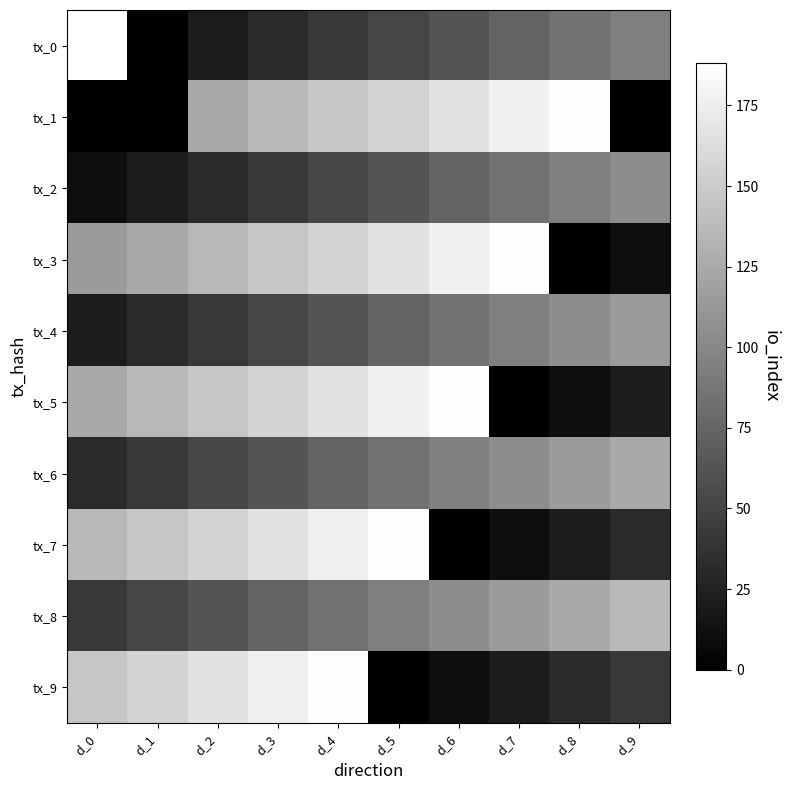

Reading left to right, transcribe all the data shown in this chart.

tx_0: d_0=188.0	d_1=0.0	d_2=20.8	d_3=31.2	d_4=41.6	d_5=52.0	d_6=62.4	d_7=72.8	d_8=83.2	d_9=93.6
tx_1: d_0=0.0	d_1=0.0	d_2=124.8	d_3=135.2	d_4=145.6	d_5=156.0	d_6=166.4	d_7=176.8	d_8=187.2	d_9=0.0
tx_2: d_0=10.4	d_1=20.8	d_2=31.2	d_3=41.6	d_4=52.0	d_5=62.4	d_6=72.8	d_7=83.2	d_8=93.6	d_9=104.0
tx_3: d_0=114.4	d_1=124.8	d_2=135.2	d_3=145.6	d_4=156.0	d_5=166.4	d_6=176.8	d_7=187.2	d_8=0.0	d_9=10.4
tx_4: d_0=20.8	d_1=31.2	d_2=41.6	d_3=52.0	d_4=62.4	d_5=72.8	d_6=83.2	d_7=93.6	d_8=104.0	d_9=114.4
tx_5: d_0=124.8	d_1=135.2	d_2=145.6	d_3=156.0	d_4=166.4	d_5=176.8	d_6=187.2	d_7=0.0	d_8=10.4	d_9=20.8
tx_6: d_0=31.2	d_1=41.6	d_2=52.0	d_3=62.4	d_4=72.8	d_5=83.2	d_6=93.6	d_7=104.0	d_8=114.4	d_9=124.8
tx_7: d_0=135.2	d_1=145.6	d_2=156.0	d_3=166.4	d_4=176.8	d_5=187.2	d_6=0.0	d_7=10.4	d_8=20.8	d_9=31.2
tx_8: d_0=41.6	d_1=52.0	d_2=62.4	d_3=72.8	d_4=83.2	d_5=93.6	d_6=104.0	d_7=114.4	d_8=124.8	d_9=135.2
tx_9: d_0=145.6	d_1=156.0	d_2=166.4	d_3=176.8	d_4=187.2	d_5=0.0	d_6=10.4	d_7=20.8	d_8=31.2	d_9=41.6